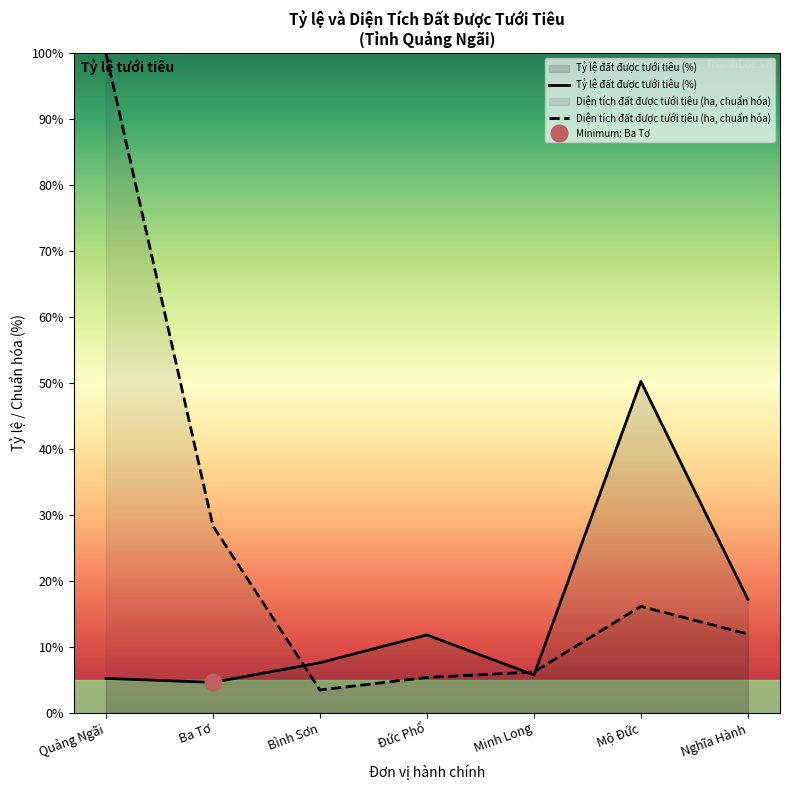

Reading left to right, extract all data points from this chart.

Tỷ lệ đất được tưới tiêu (%): Quảng Ngãi=5.2	Ba Tơ=4.6	Bình Sơn=7.6	Đức Phổ=11.8	Minh Long=5.7	Mộ Đức=50.2	Nghĩa Hành=17.2
Diện tích đất được tưới tiêu (ha, chuẩn hóa): Quảng Ngãi=100.0	Ba Tơ=28.3	Bình Sơn=3.4	Đức Phổ=5.3	Minh Long=6.2	Mộ Đức=16.1	Nghĩa Hành=11.9